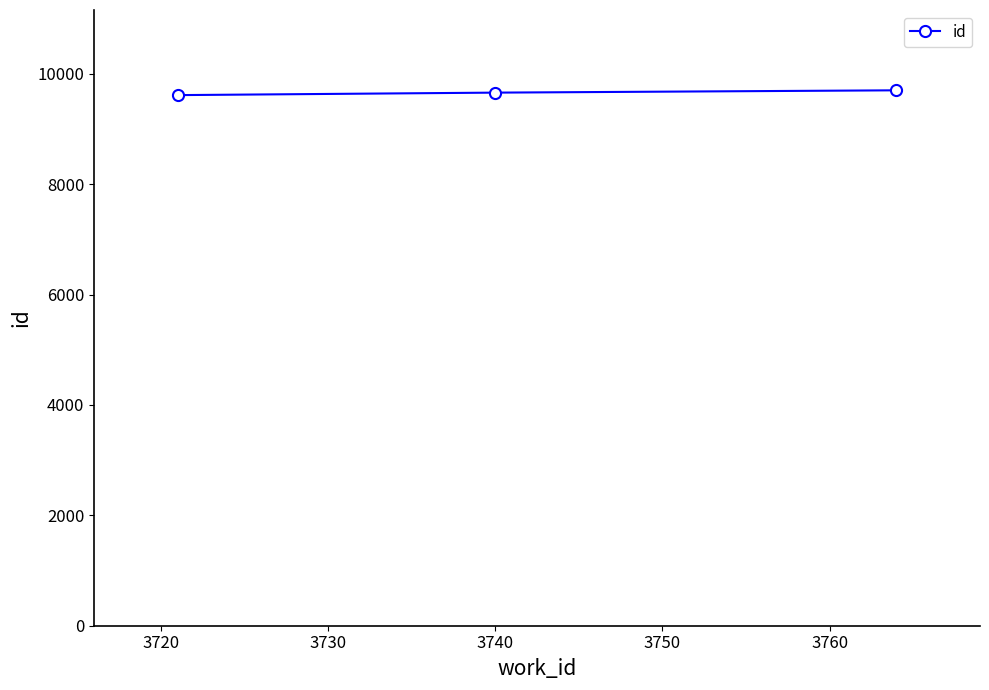

What is the sum of all values?

28977